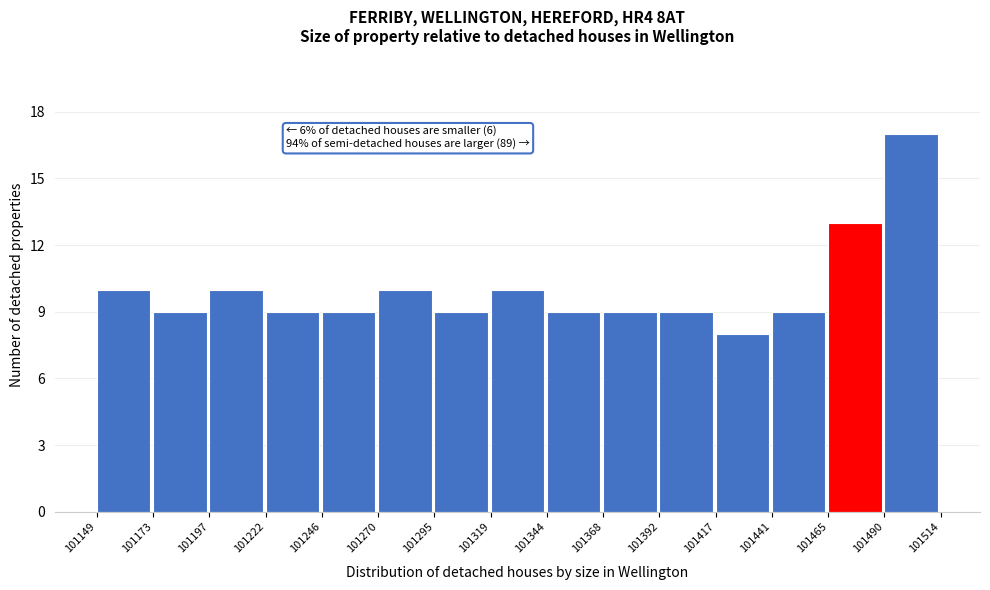

Over which range of the x-axis is the bar tallest?

101490 to 101514